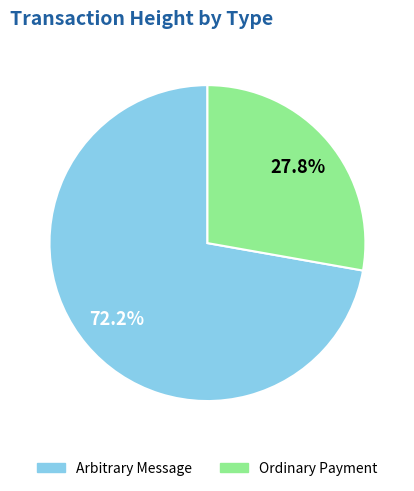

What is the smallest slice in the pie chart?

Ordinary Payment